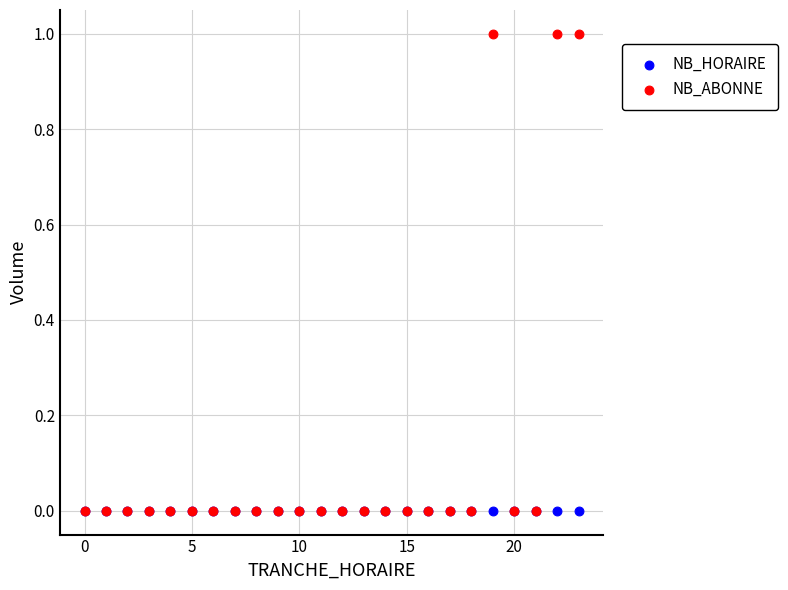

What are all the series names shown in the legend?

NB_HORAIRE, NB_ABONNE